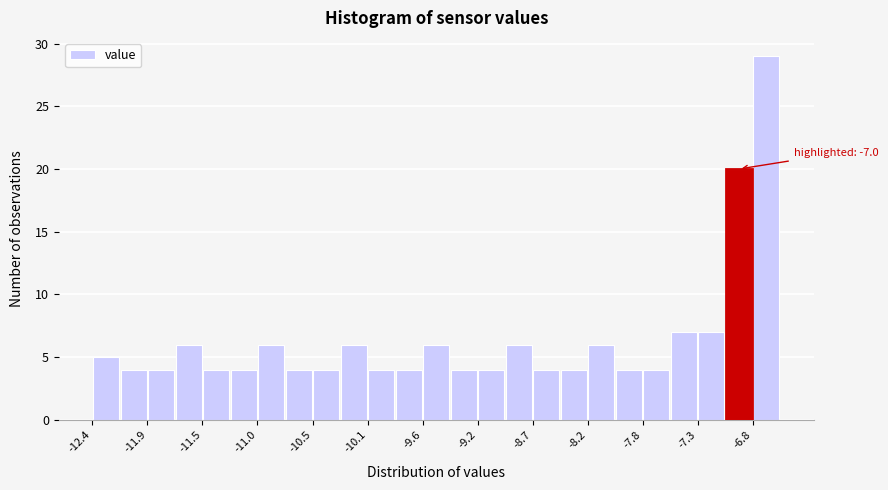

Over which range of the x-axis is the bar tallest?

-6.85 to -6.60